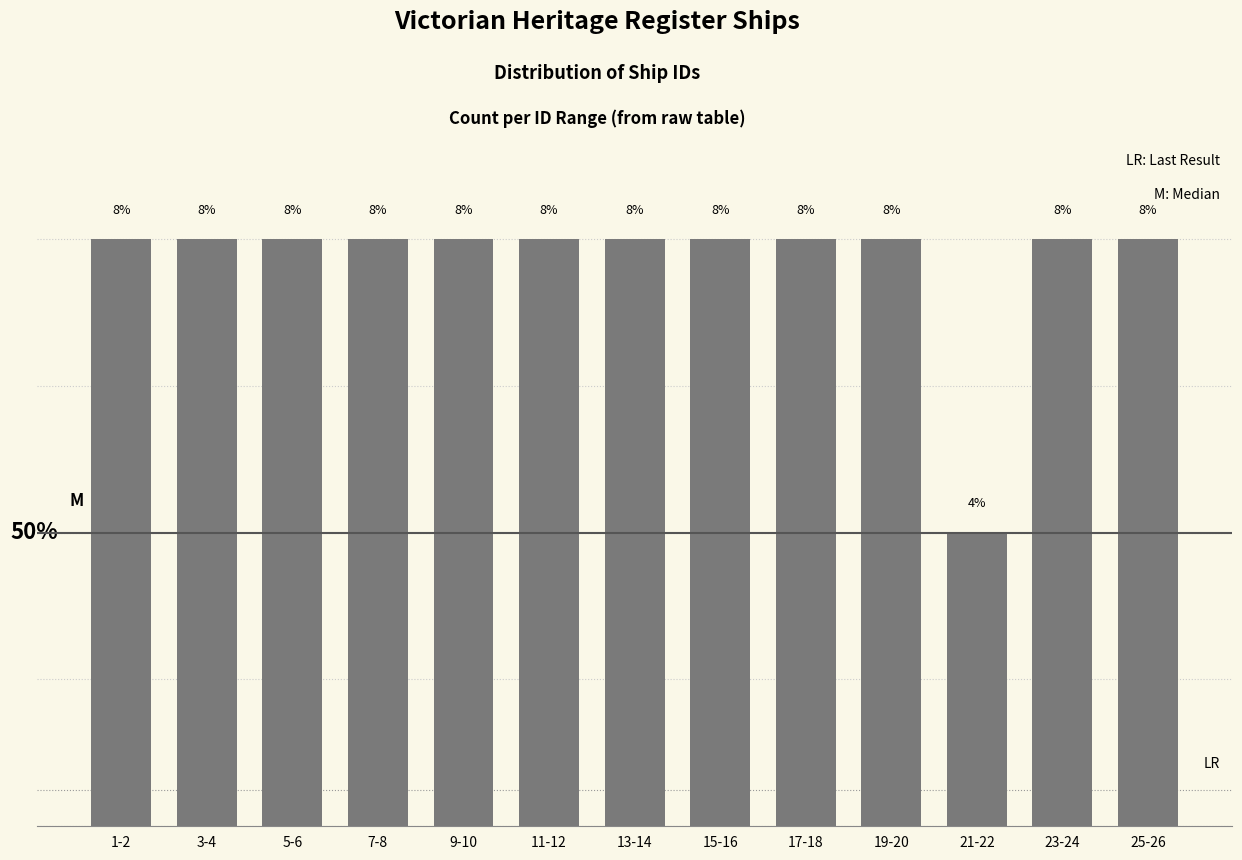

Which label corresponds to the smallest value in the chart?

21-22